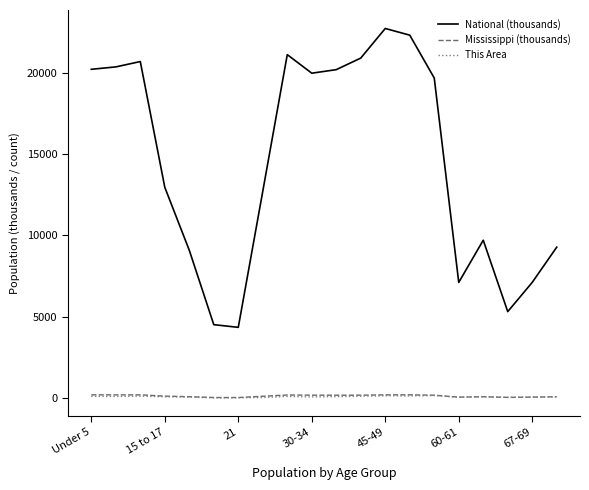

True or false: National (thousands) and Mississippi (thousands) cross at least once.

False